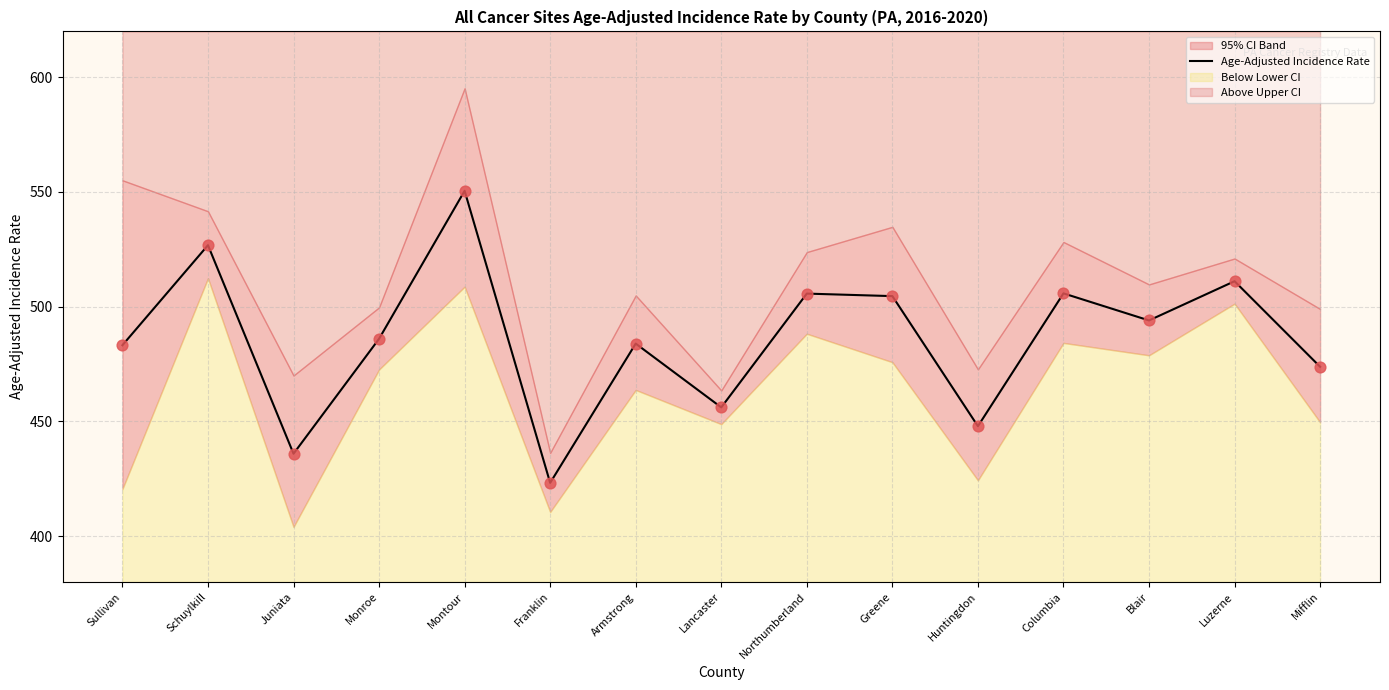

Approximately how many times larger is the value at Franklin compared to Armstrong?

0.9